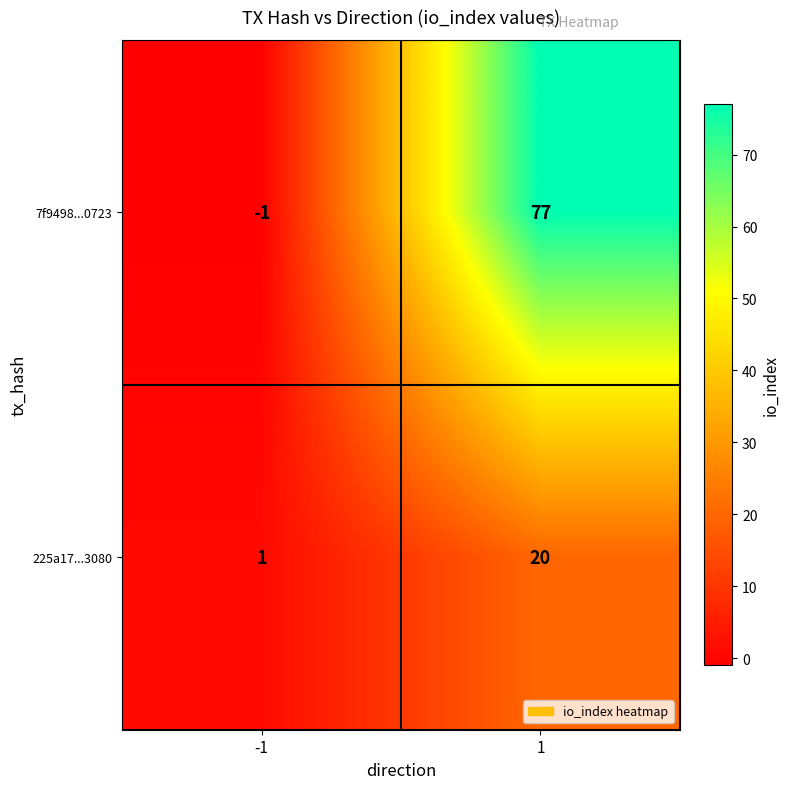

What is the difference between the highest and lowest values at 1?

57